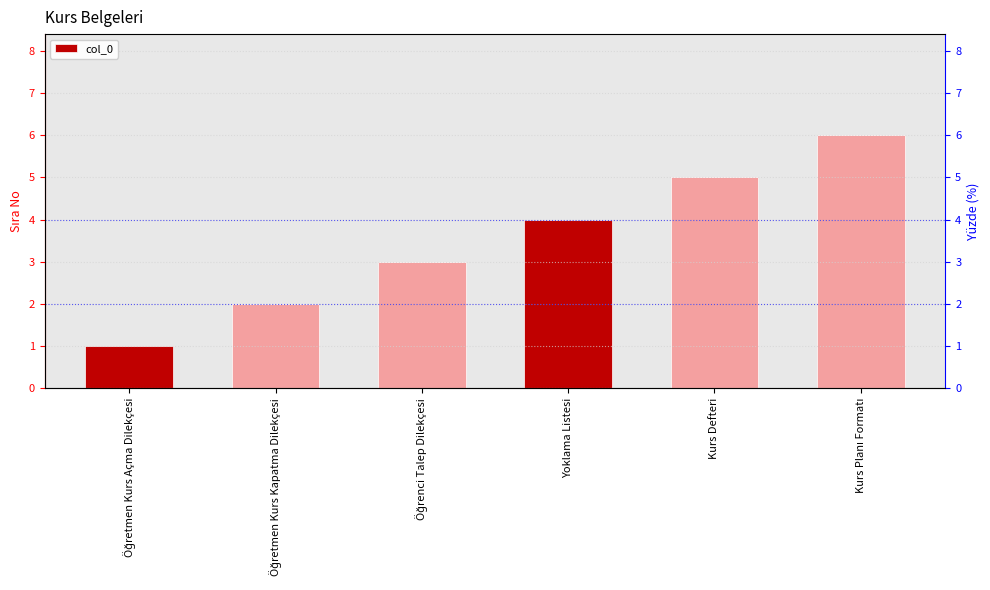

How many data points are less than 4?

3